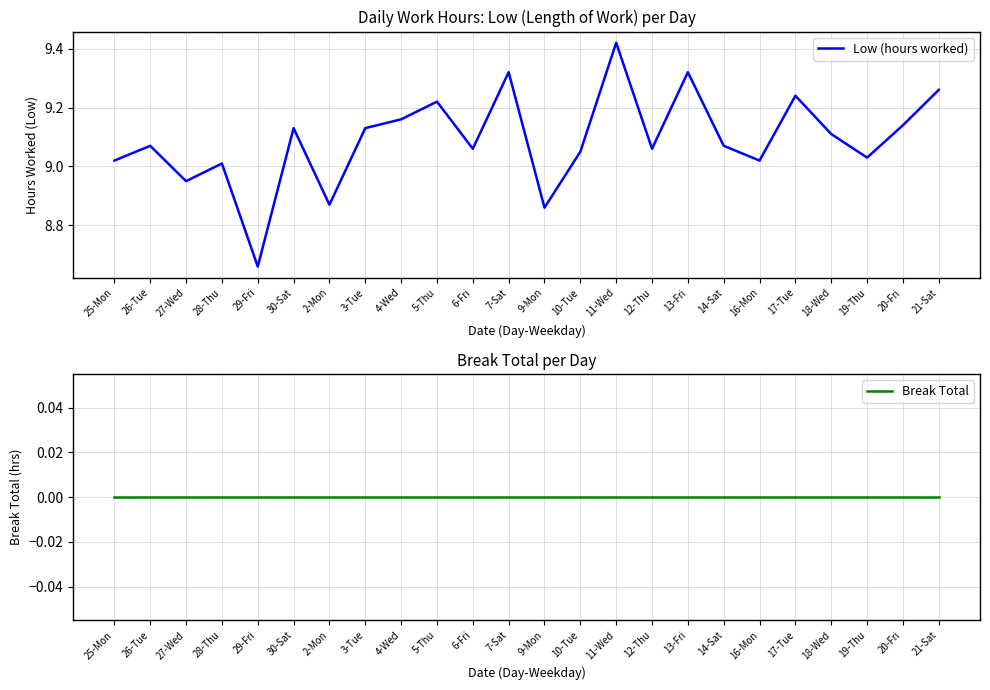

Rank the categories by Low (hours worked) value from highest to lowest.

11-Wed, 7-Sat, 13-Fri, 21-Sat, 17-Tue, 5-Thu, 4-Wed, 20-Fri, 30-Sat, 3-Tue, 18-Wed, 26-Tue, 14-Sat, 6-Fri, 12-Thu, 10-Tue, 19-Thu, 25-Mon, 16-Mon, 28-Thu, 27-Wed, 2-Mon, 9-Mon, 29-Fri